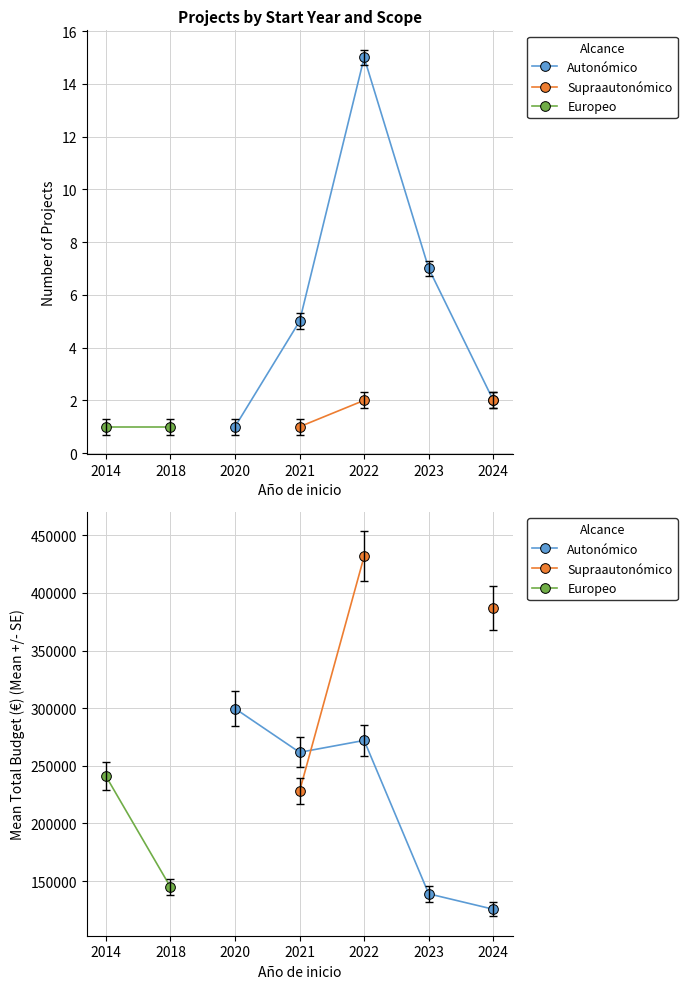

How many values in Supraautonómico are above zero?

3